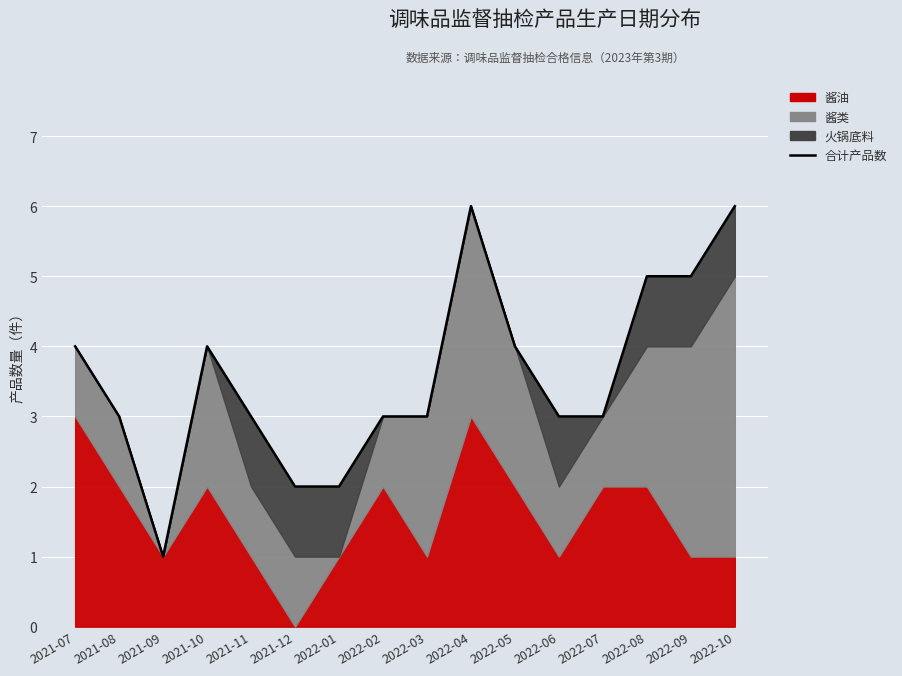

Reading left to right, what are all the values shown in this chart?

2021-07=4	2021-08=3	2021-09=1	2021-10=4	2021-11=3	2021-12=2	2022-01=2	2022-02=3	2022-03=3	2022-04=6	2022-05=4	2022-06=3	2022-07=3	2022-08=5	2022-09=5	2022-10=6